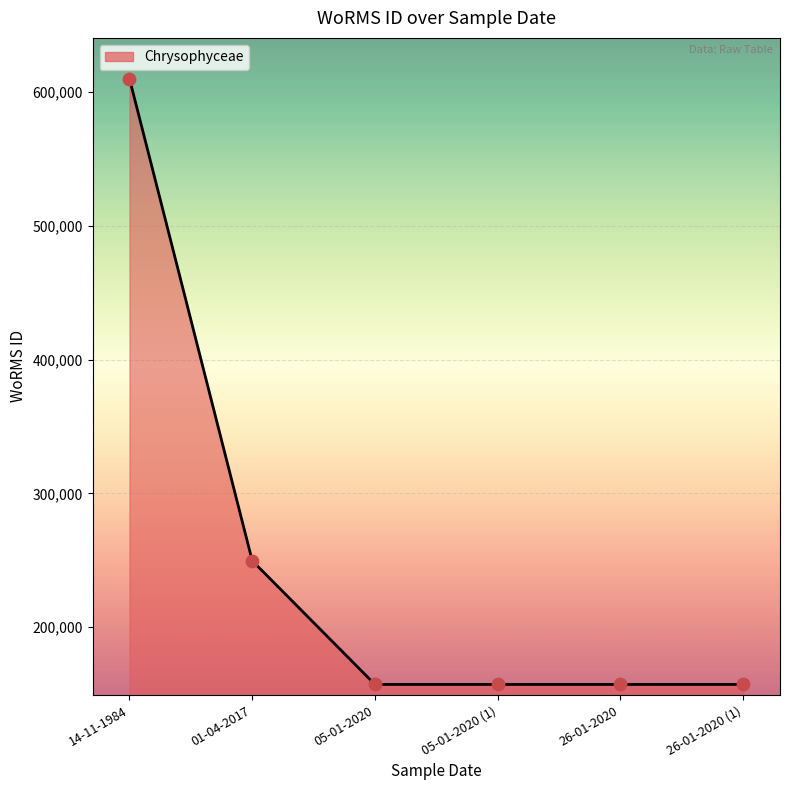

Approximately how many times larger is the value at 01-04-2017 compared to 14-11-1984?

0.4